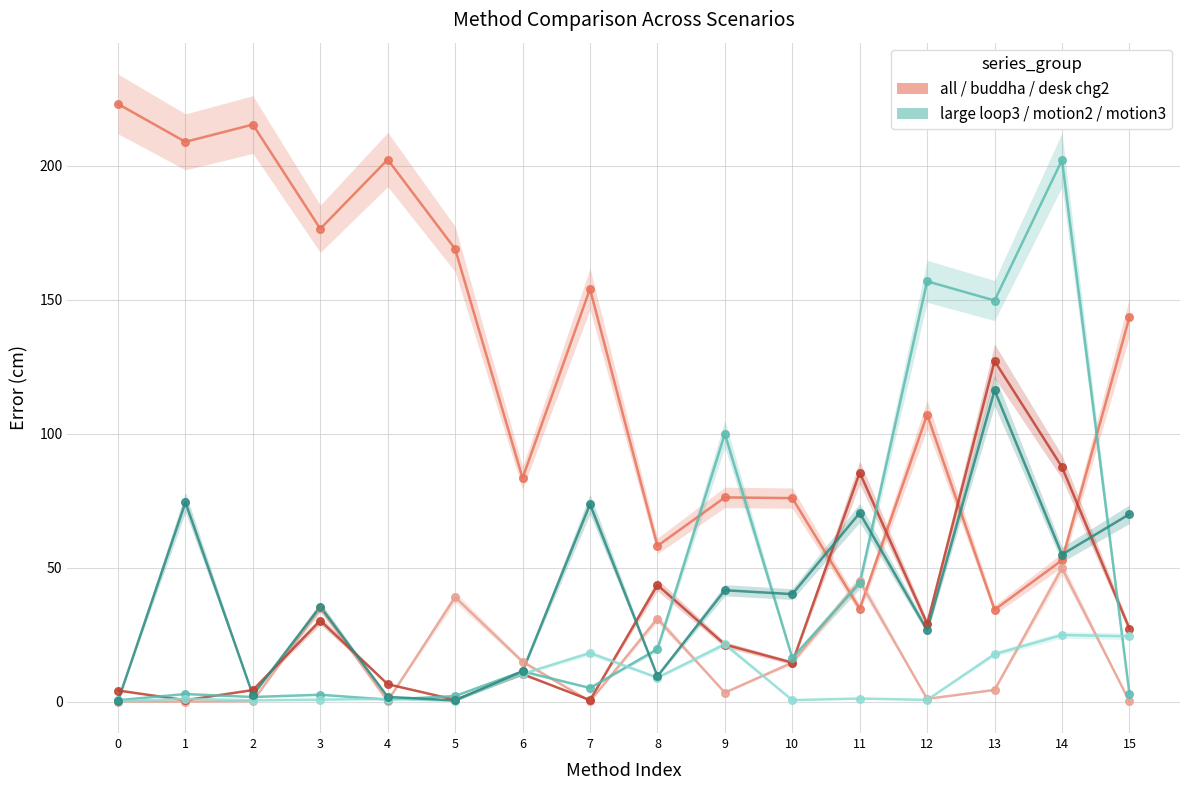

At which category is the sum across all series the highest?

14